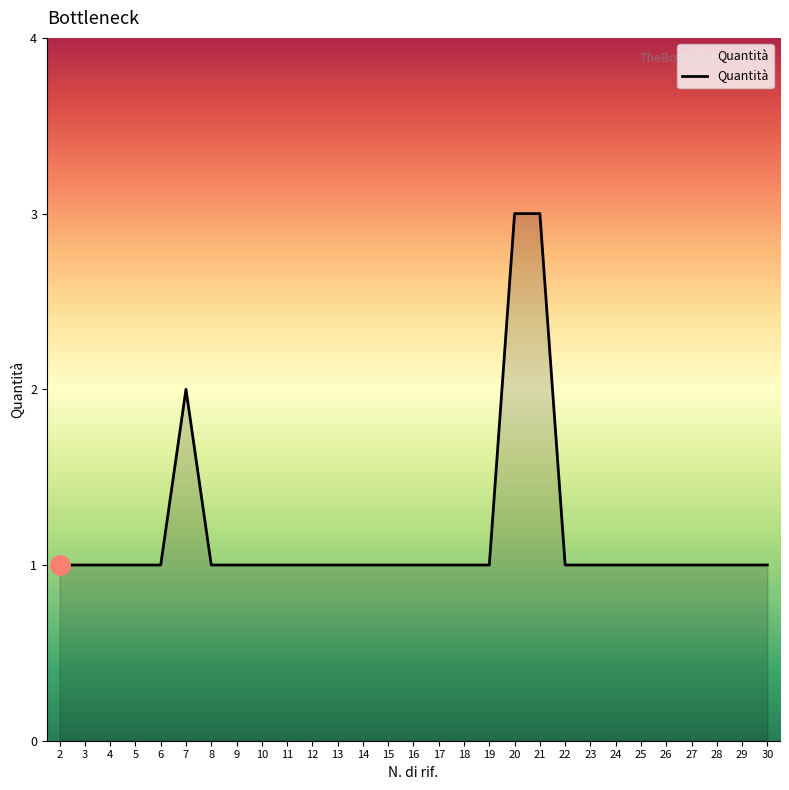

Count the number of data series in this chart.

1